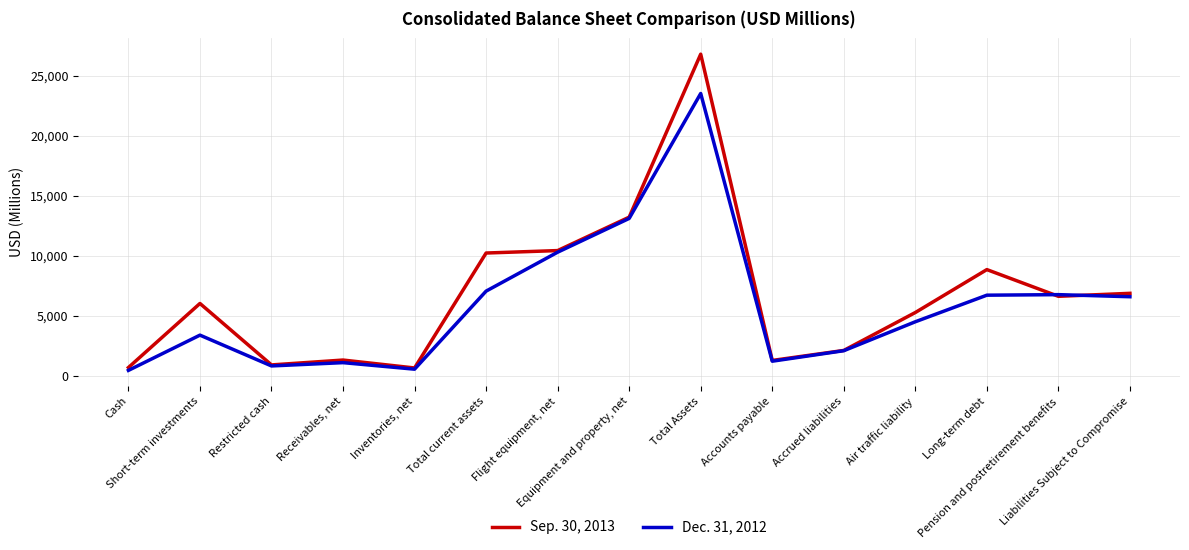

Is the value of Sep. 30, 2013 at Long-term debt greater than the value of Dec. 31, 2012 at Cash?

Yes